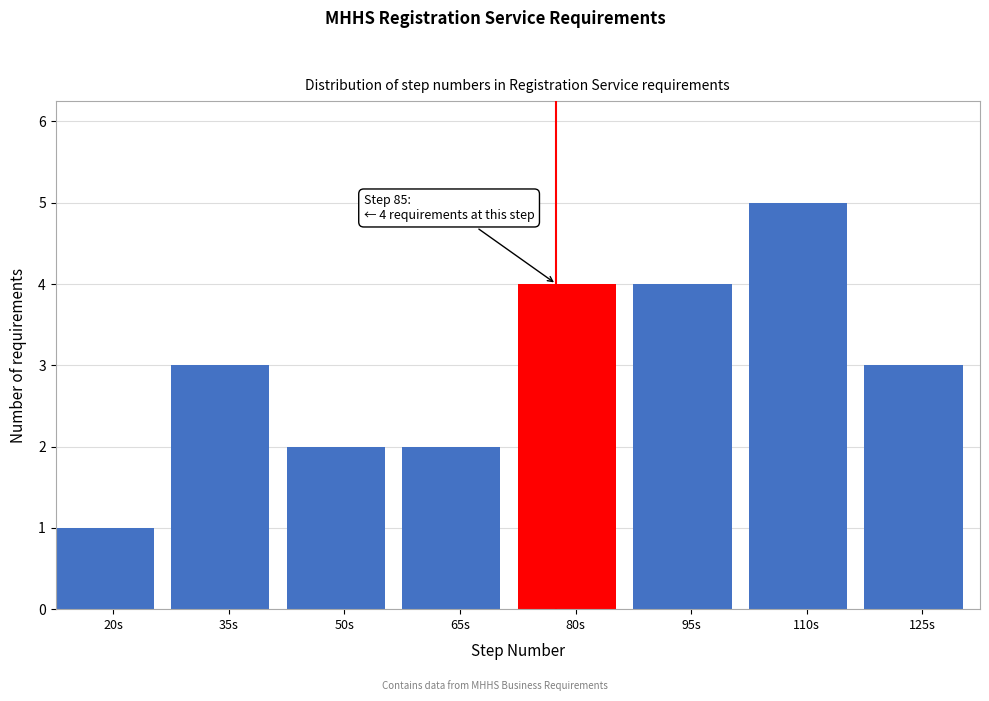

Reading right to left, transcribe all the data shown in this chart.

3	5	4	4	2	2	3	1